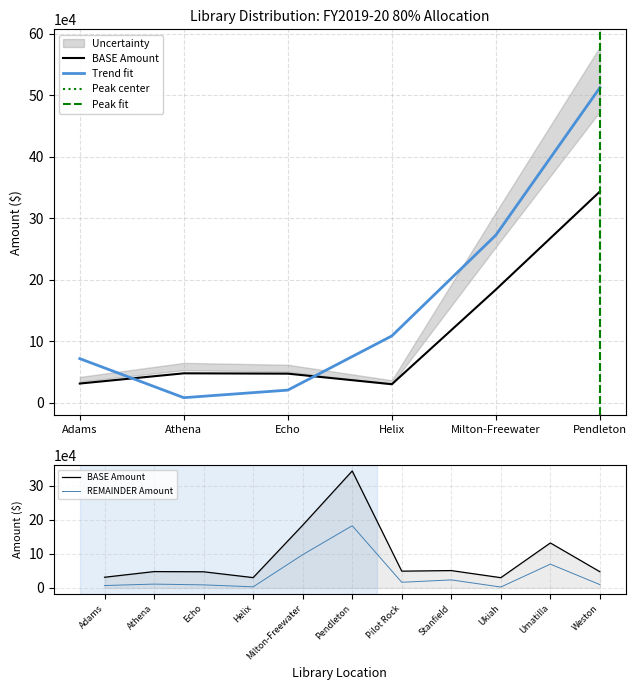

How many lines are shown in the chart?

2